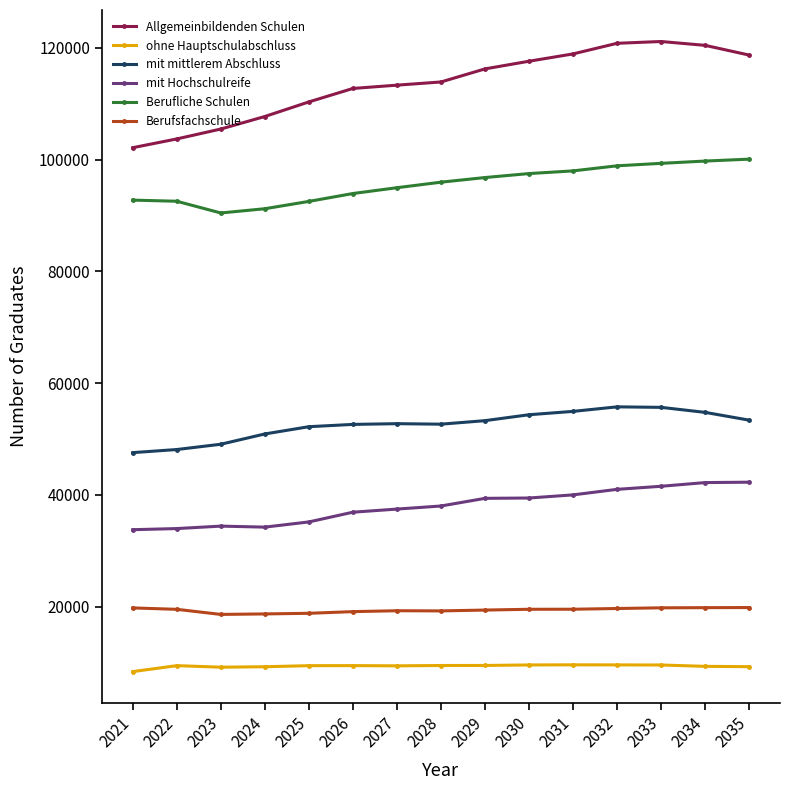

What is the maximum value for Berufsfachschule?

19840